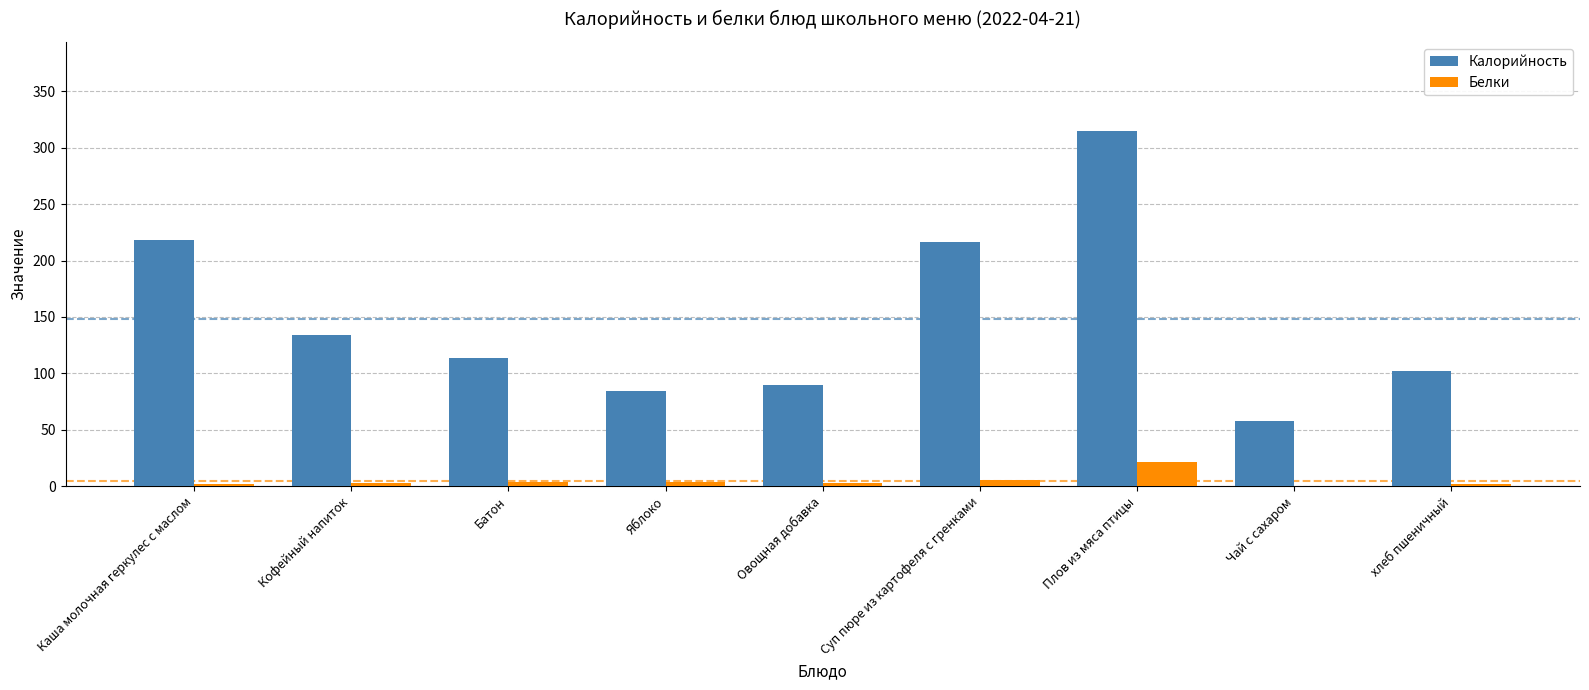

Between Каша молочная геркулес с маслом and Овощная добавка, which series saw the biggest shift?

Калорийность